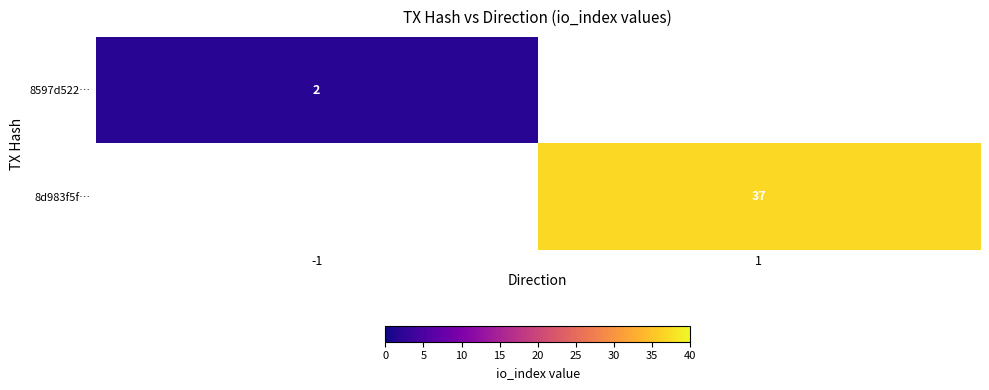

What is the greatest value displayed?

37.0